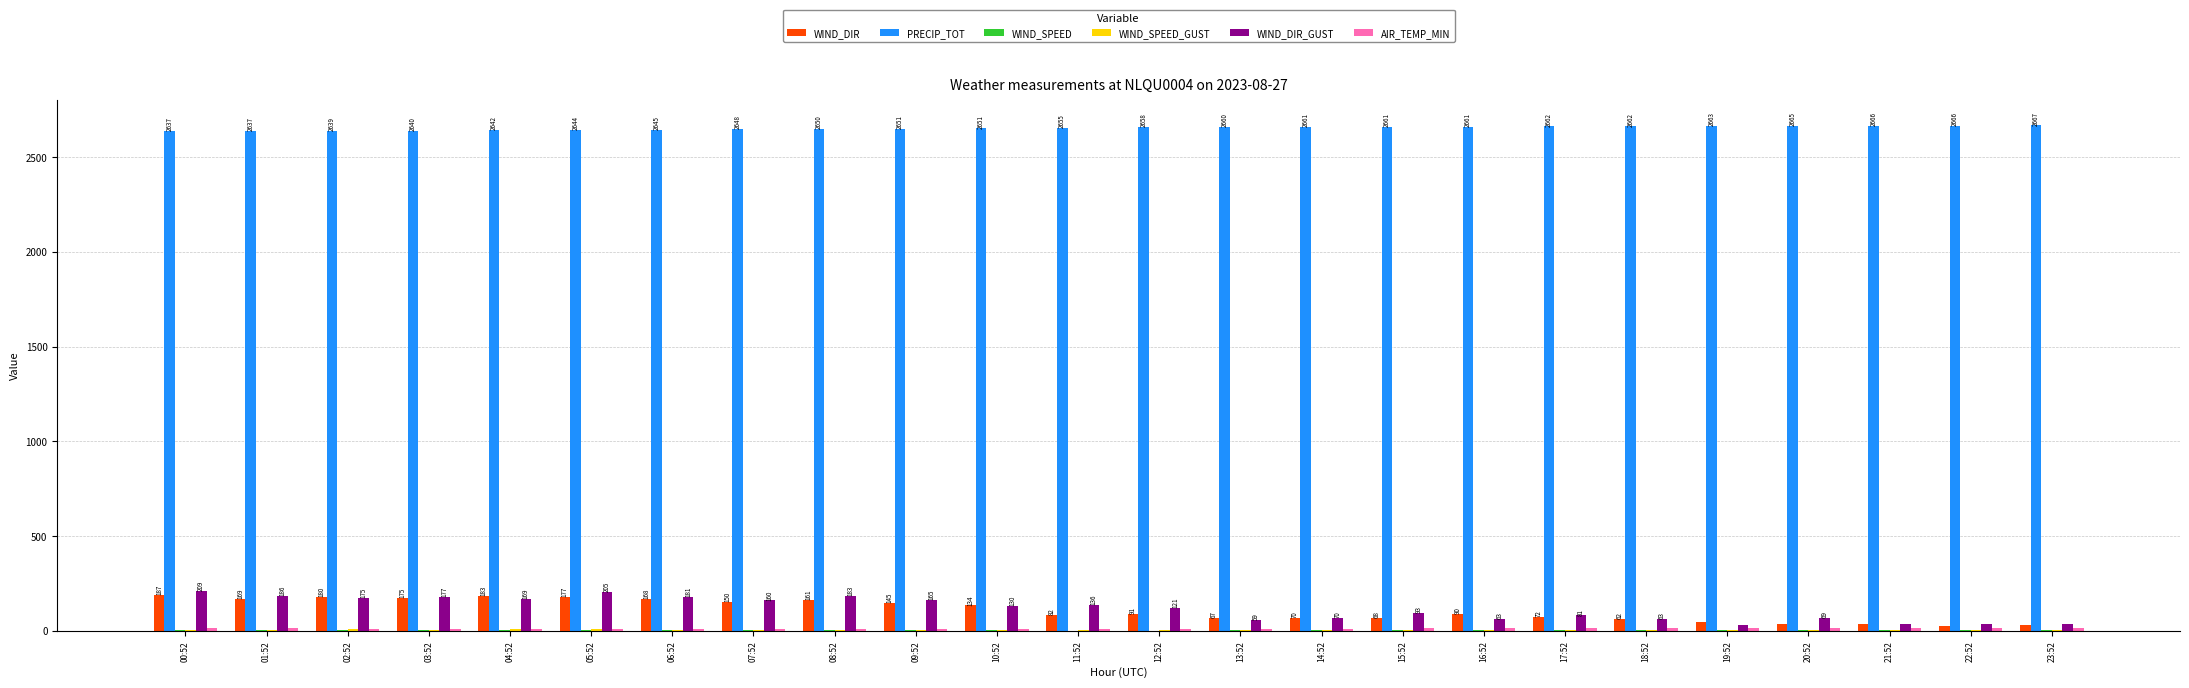

Is the value of WIND_DIR_GUST at 00:52 greater than the value of WIND_DIR at 22:52?

Yes